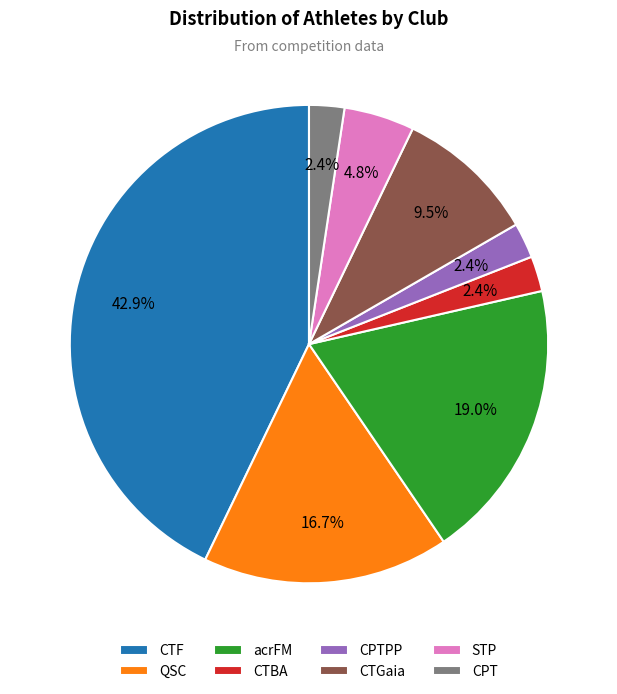

Which category has the biggest portion of the pie?

CTF